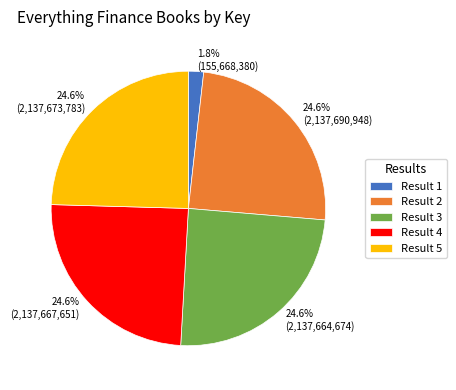

To the nearest percent, what percentage of the pie is Result 1?

2%